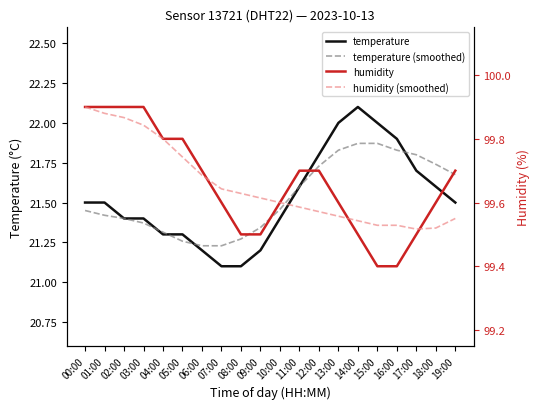

Does the chart display data point markers on the line(s)?

No